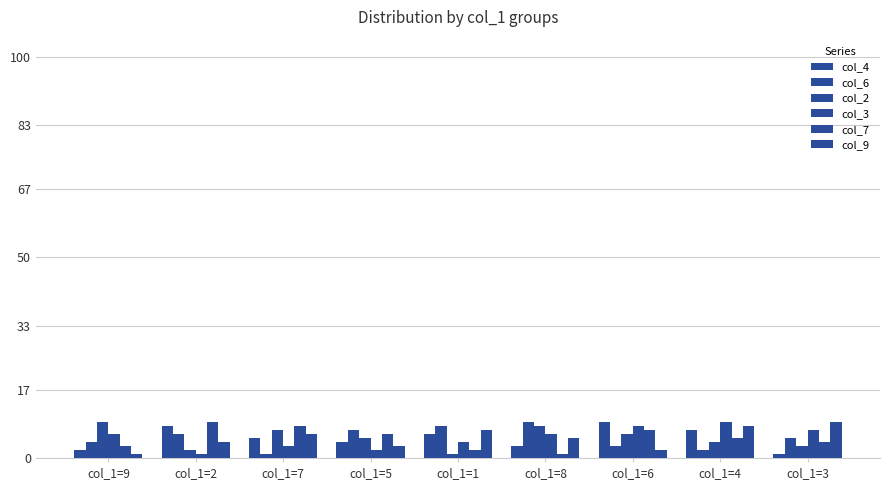

What is the value of the col_4 bar at the 4th from the left?

4